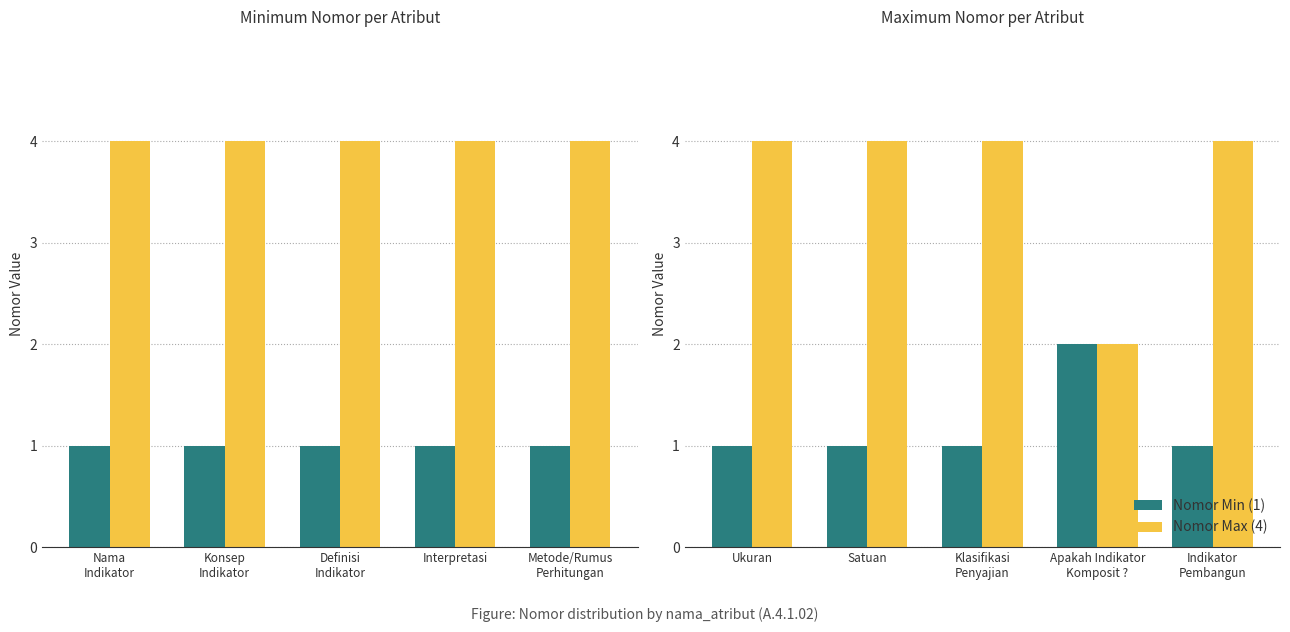

What is the approximate value of Nomor Min (1) at Klasifikasi Penyajian?

1